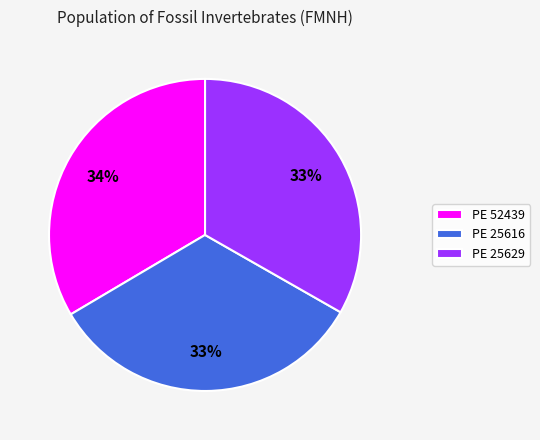

The PE 25616 slice represents 21% of the pie. True or false?

False